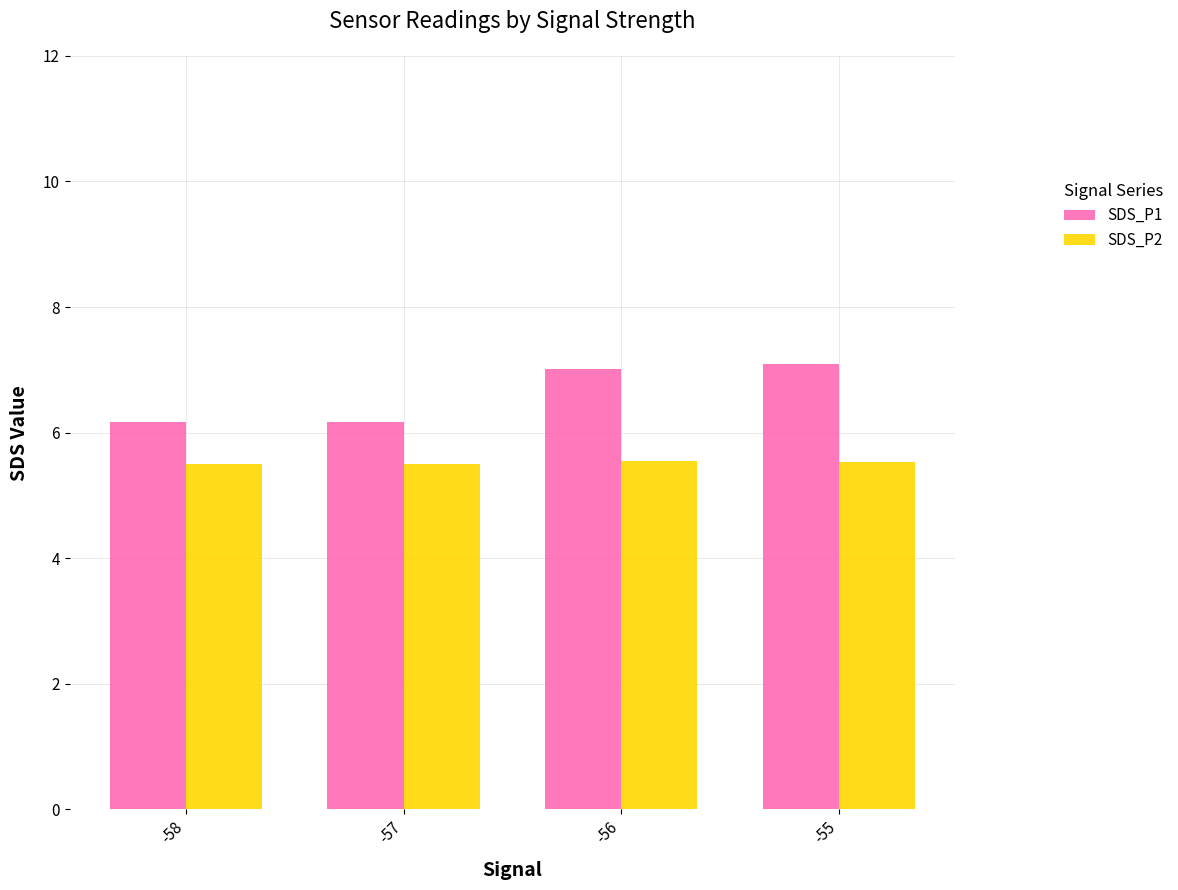

What is the average value of the SDS_P2 series?

5.5